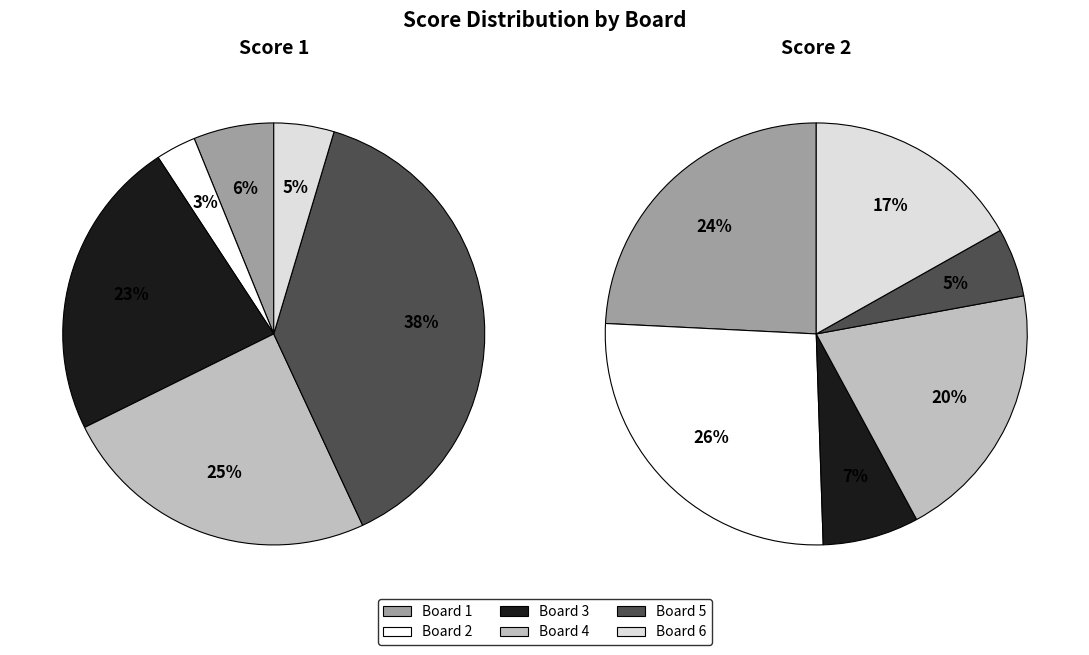

How many segments does this pie chart have?

6